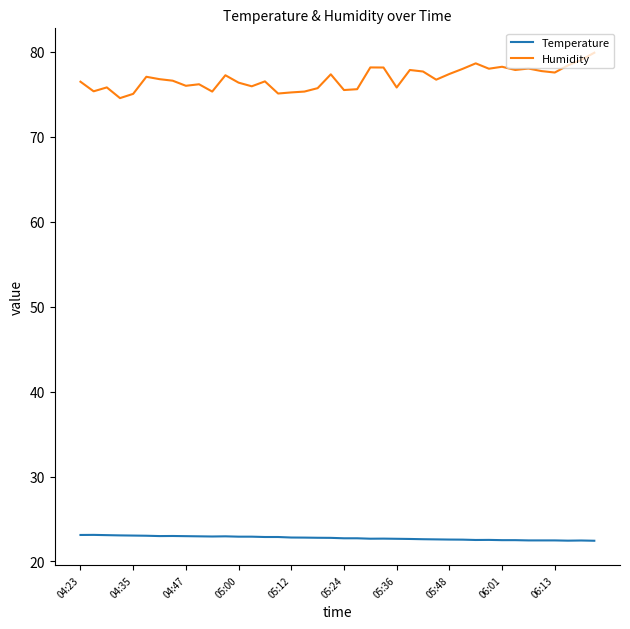

True or false: Humidity and Temperature cross at least once.

False